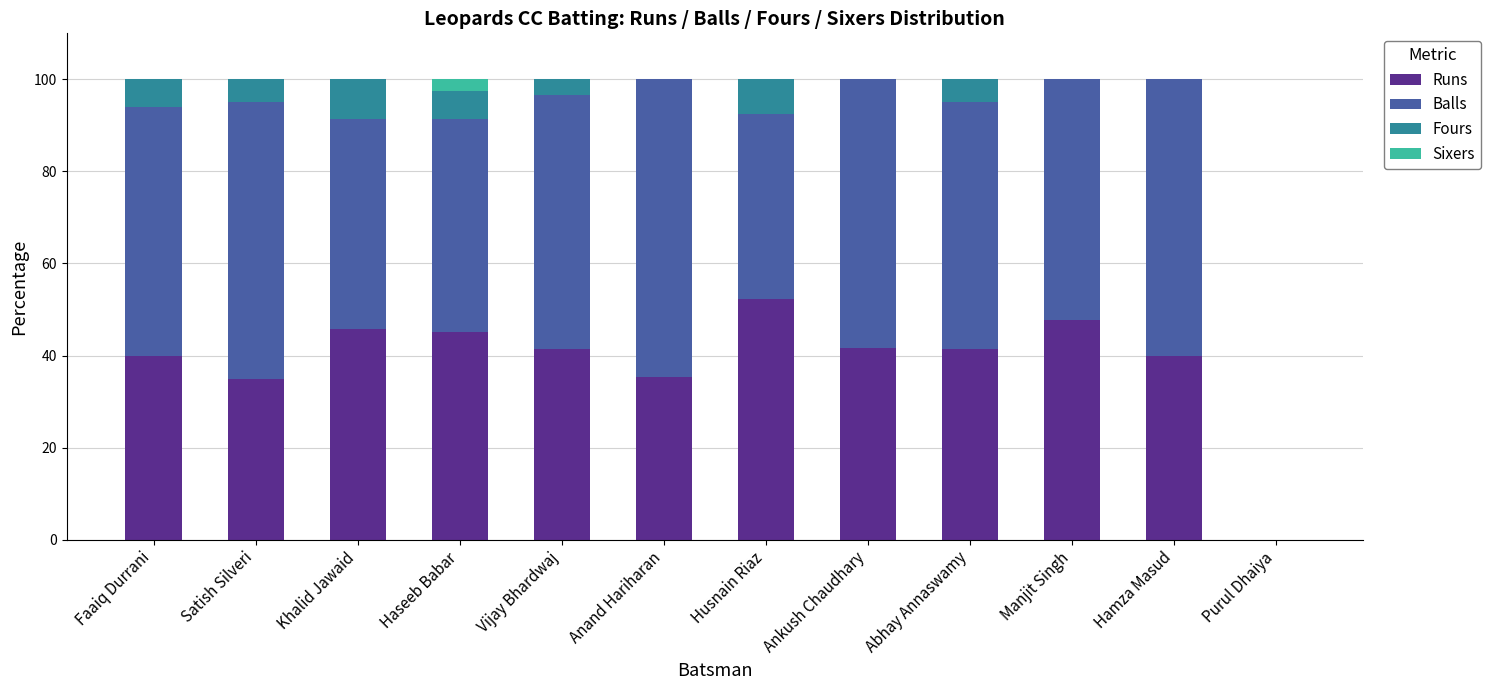

What is the total value across all series at Hamza Masud?

100.0